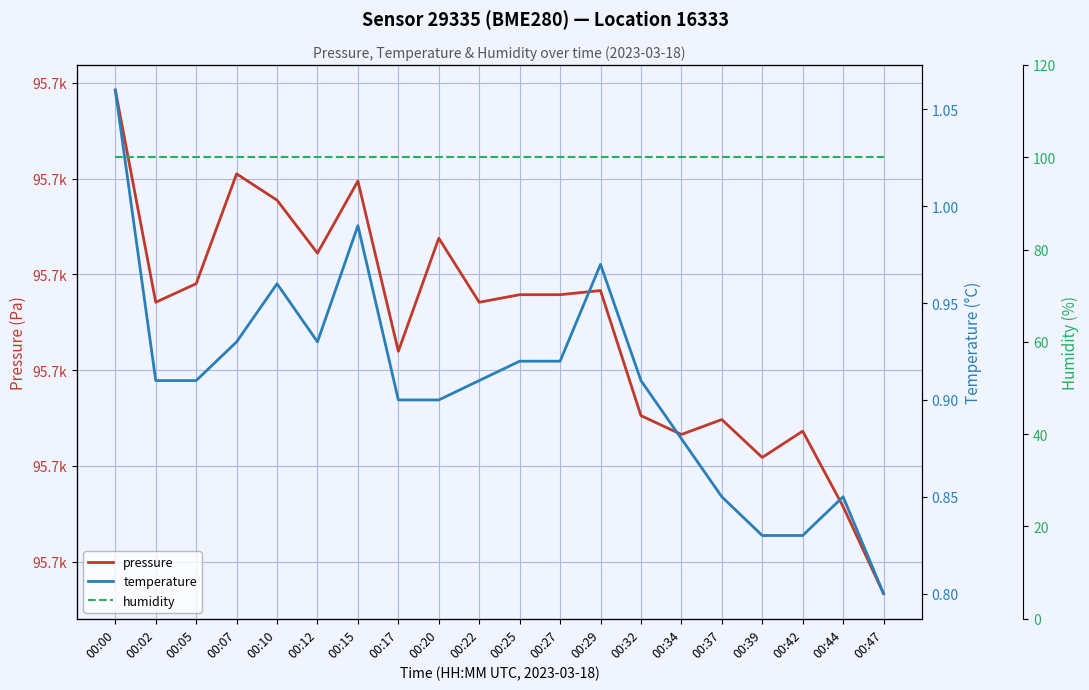

True or false: pressure and humidity cross at least once.

False